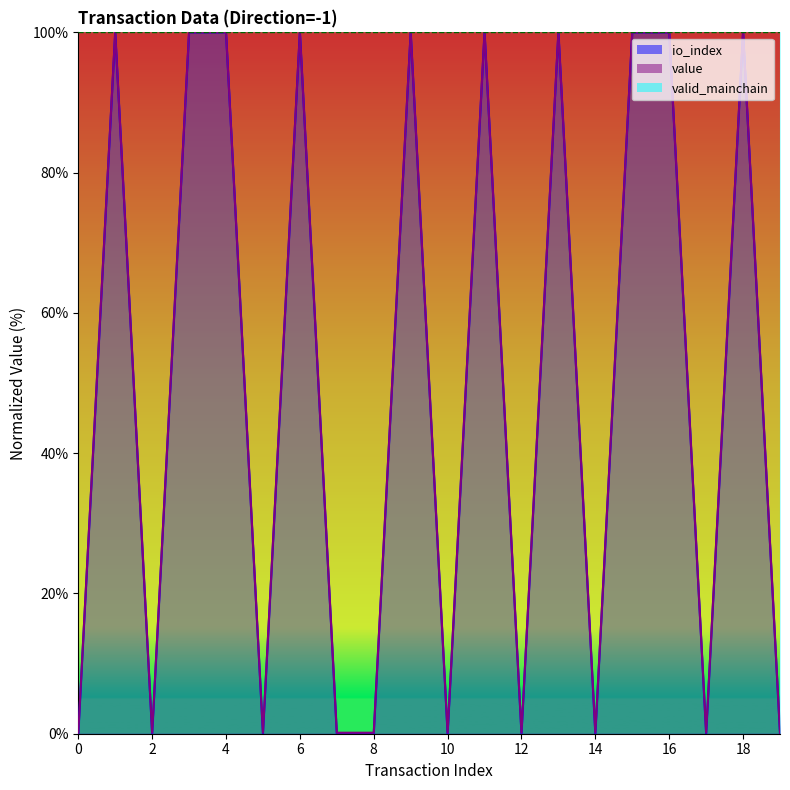

Reading left to right, extract all data points from this chart.

io_index: 0.0	100.0	0.0	100.0	100.0	0.0	100.0	0.0	0.0	100.0	0.0	100.0	0.0	100.0	0.0	100.0	100.0	0.0	100.0	0.0
value: 0.1	100.0	0.1	100.0	100.0	0.1	100.0	0.1	0.1	100.0	0.1	100.0	0.1	100.0	0.1	100.0	100.0	0.1	100.0	0.1